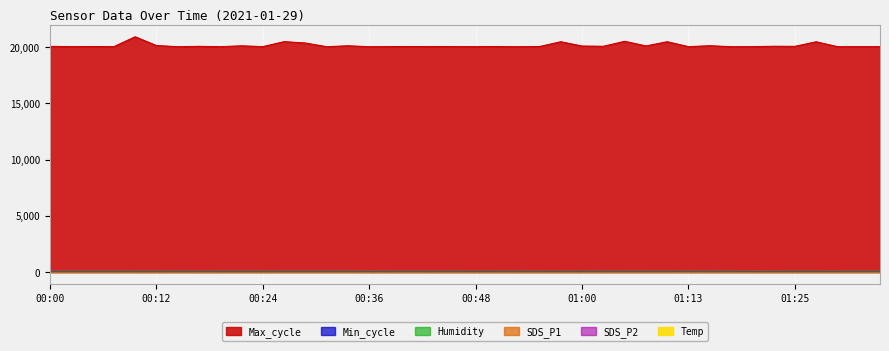

What is the sum of all Humidity values?

3956.2